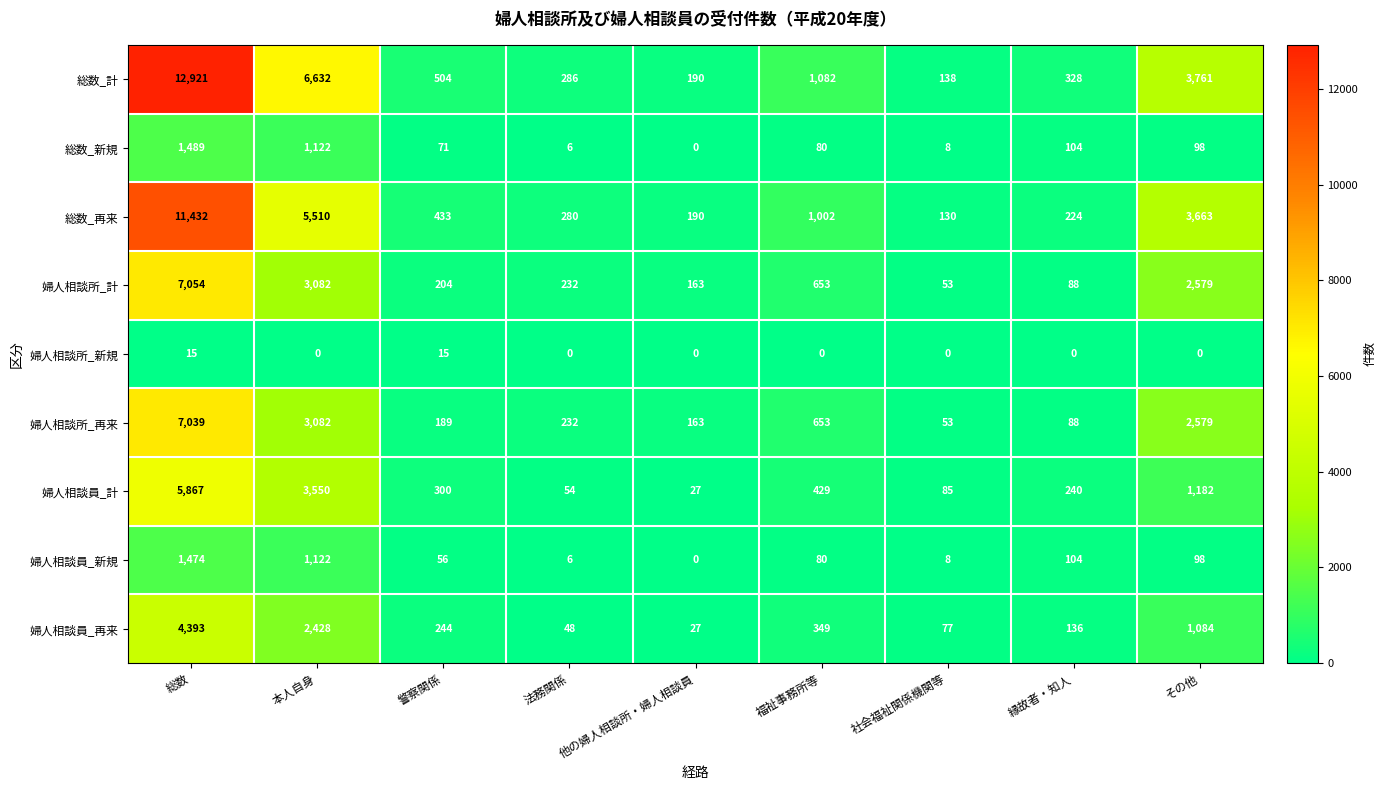

Which series has the largest range (max minus min)?

総数_計